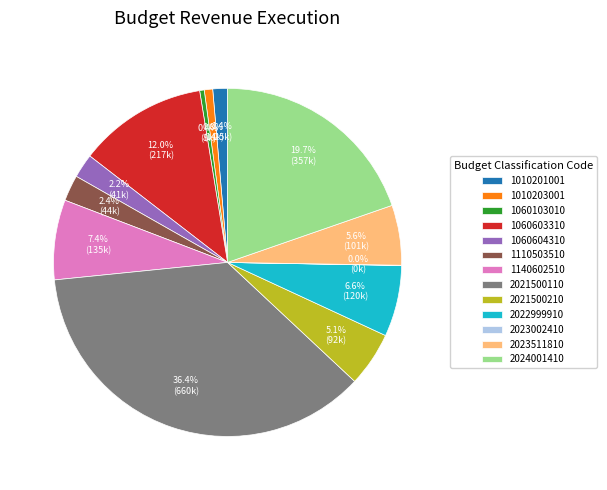

Combined, do 1060604310 and 1060103010 account for over 50%?

No